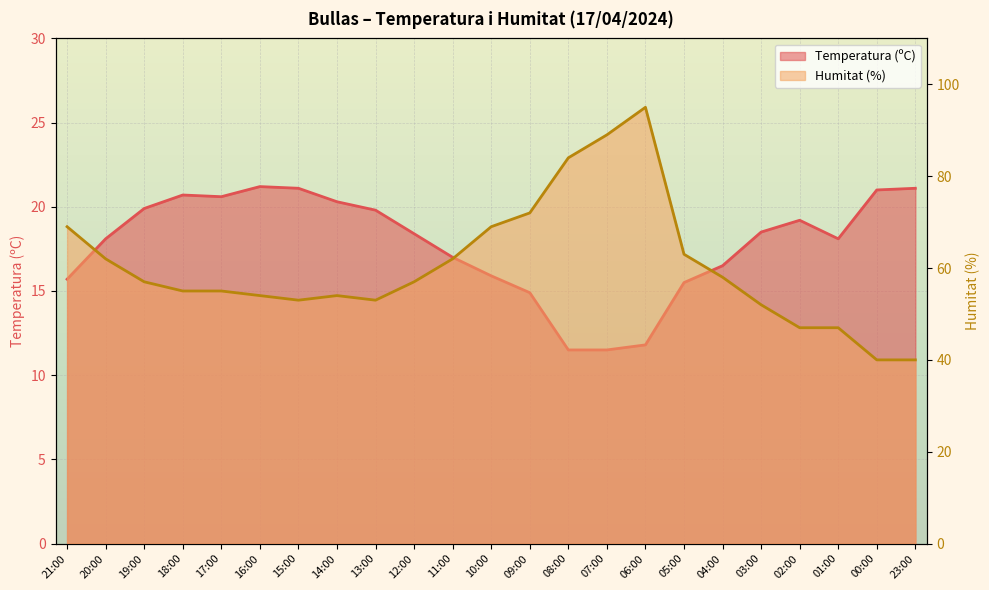

At which category does Temperatura (ºC) reach its first local valley?

17:00